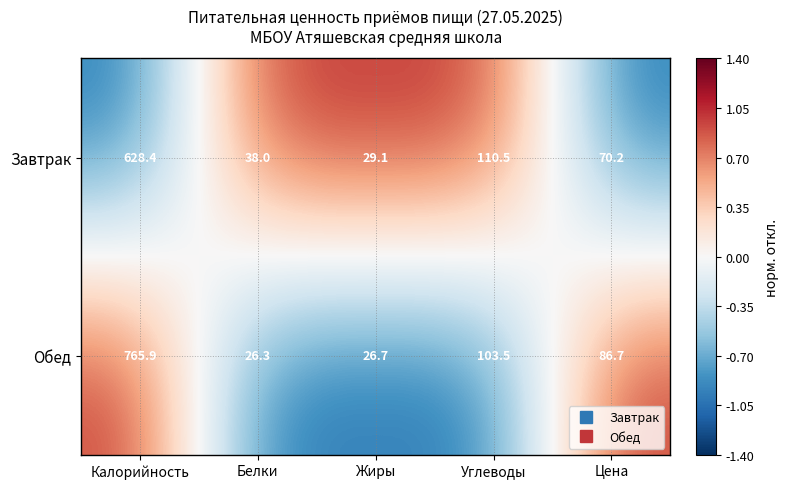

Which category has the lowest value in the Завтрак series?

Жиры